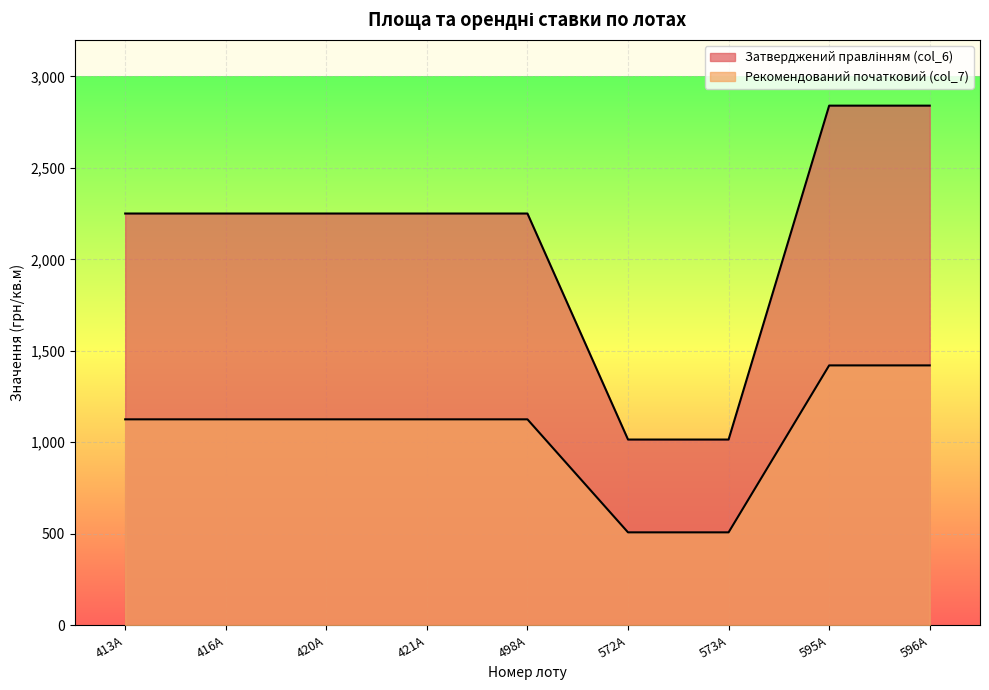

True or false: Рекомендований початковий (col_7) and Затверджений правлінням (col_6) cross at least once.

False